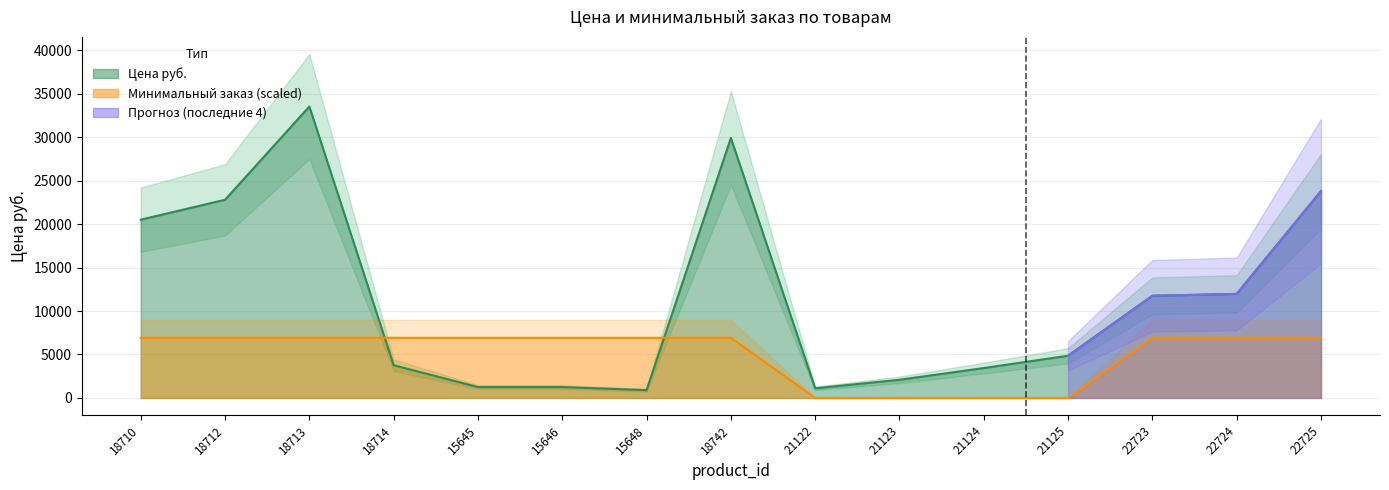

The Цена руб. series shows 4901.8 at 22724. True or false?

False